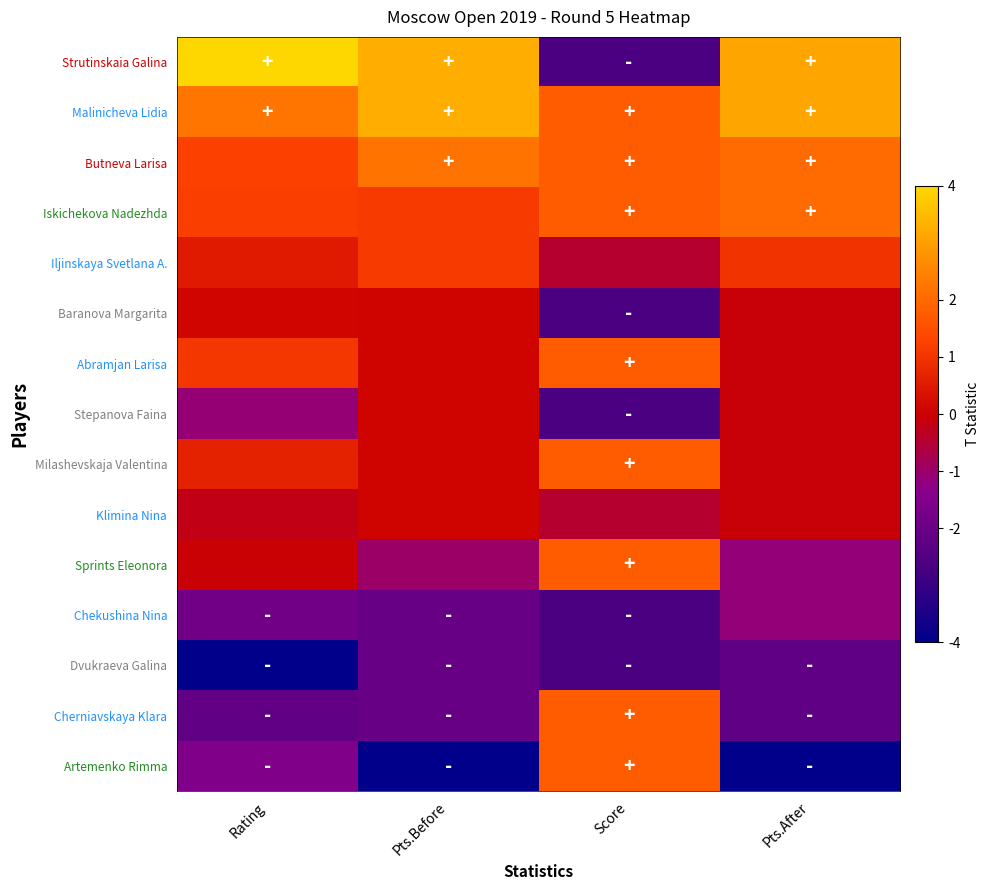

Which has a higher value, Pts.After or Pts.Before?

Pts.Before